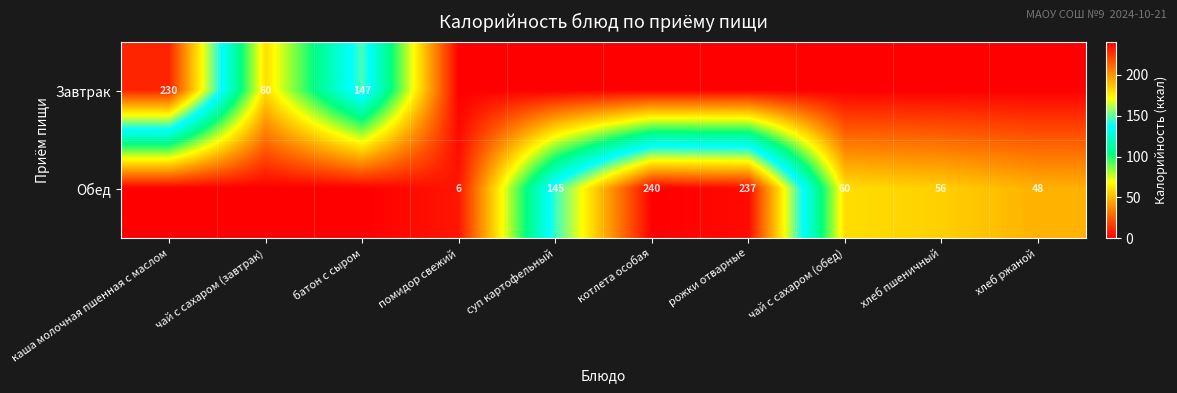

The value of Обед at рожки отварные is 410. True or false?

False